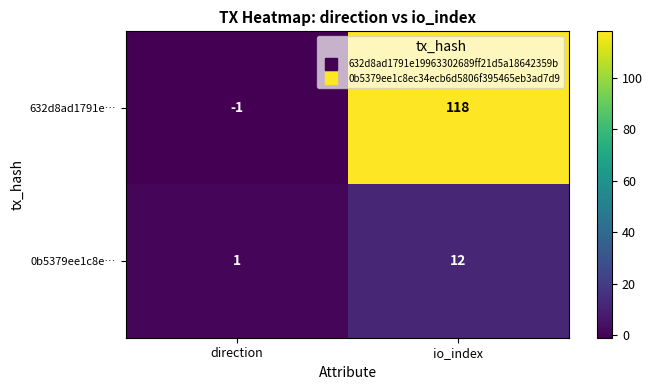

Which category has the highest value across all series?

io_index